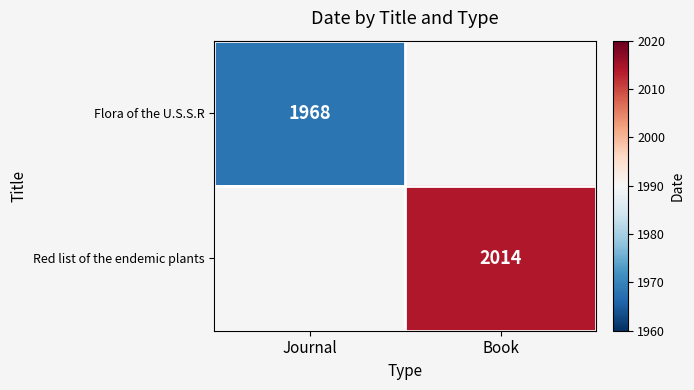

The Flora of the U.S.S.R series shows 1968 at Journal. True or false?

True